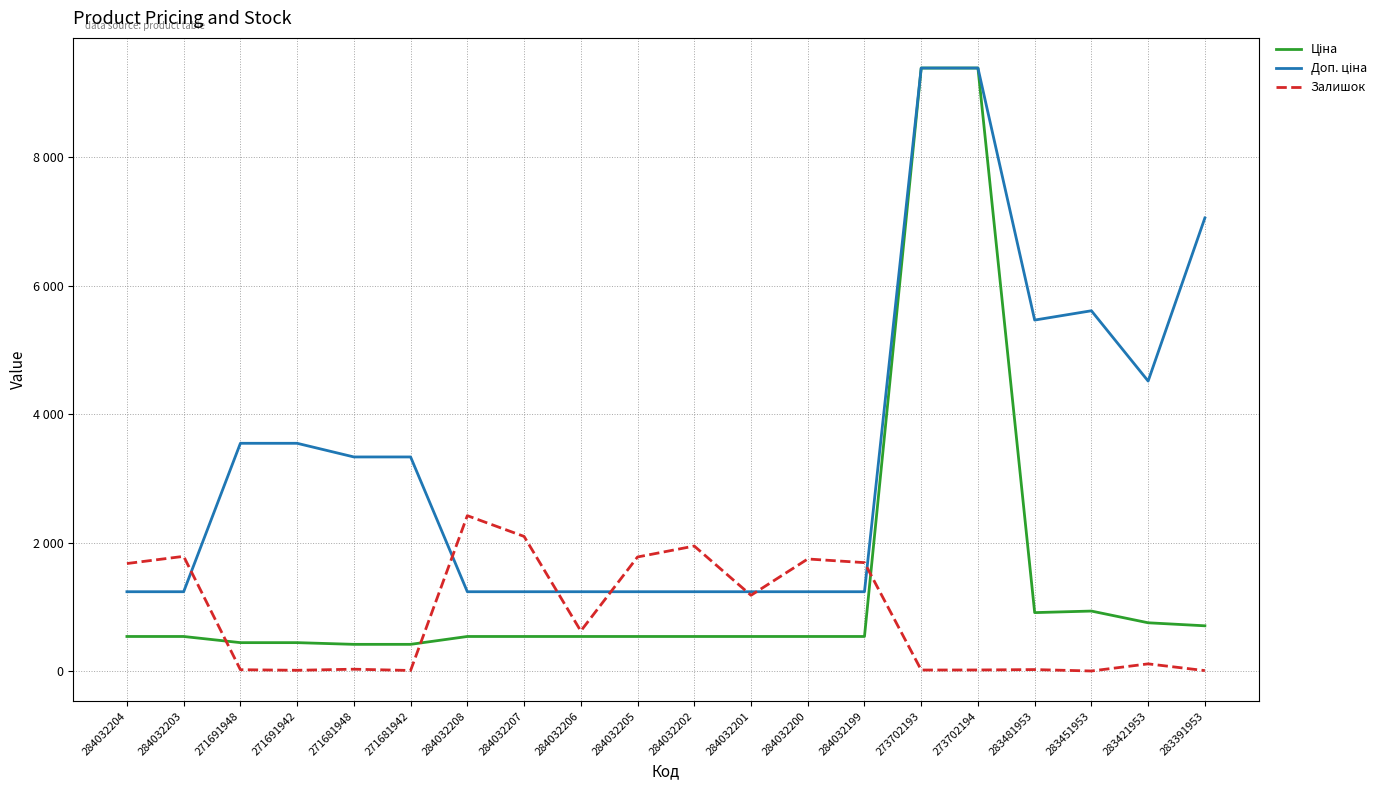

At which label does Ціна first exceed 539?

273702193